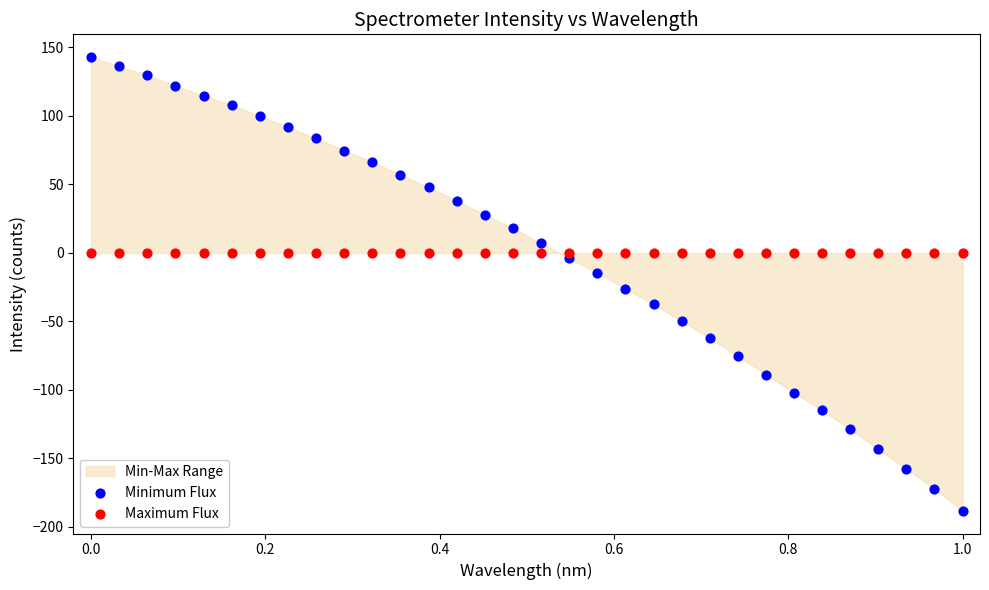

Which series reaches the maximum Y coordinate?

Minimum Flux